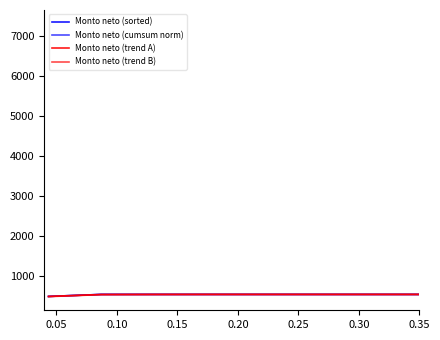

How many lines are shown in the chart?

4